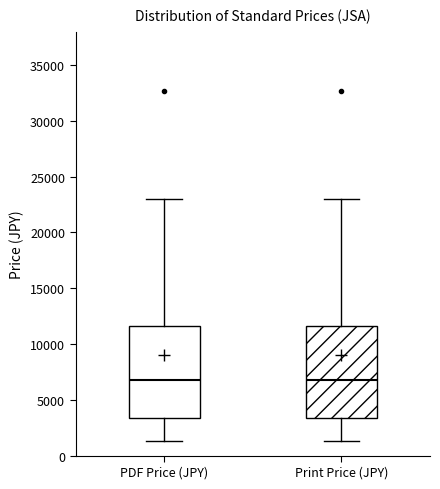

Where does the upper whisker of the box for Print Price (JPY) end on the y-axis? The values are not printed on the chart, so give them approximately, as read against the axis.

23000